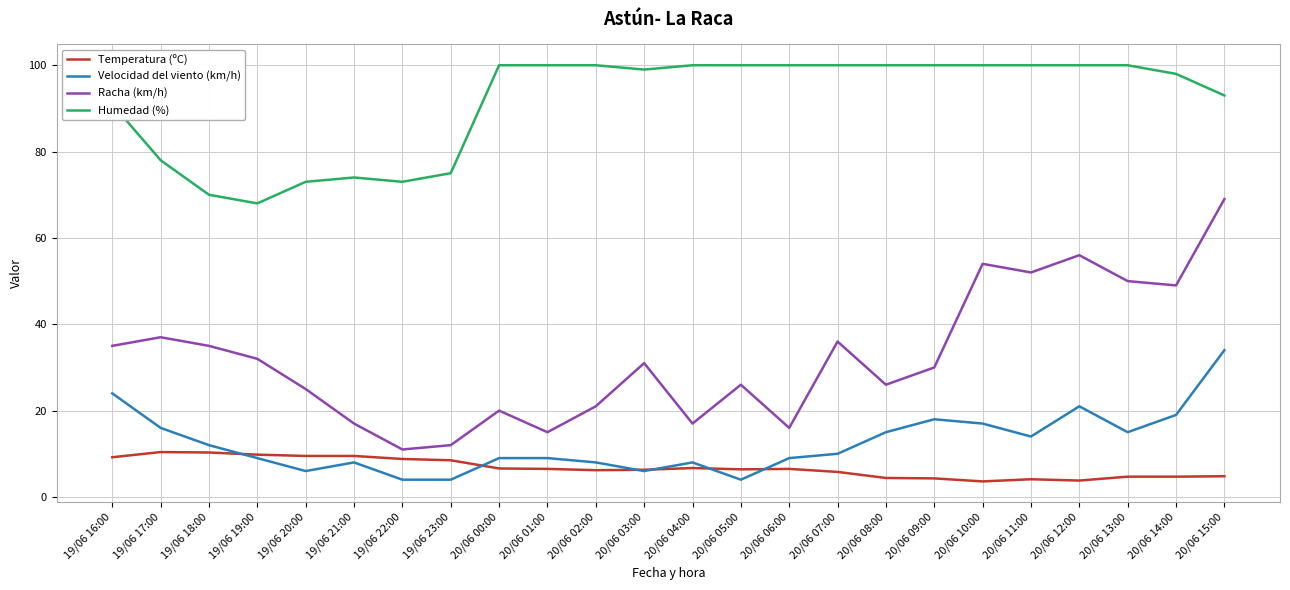

How many lines are shown in the chart?

4